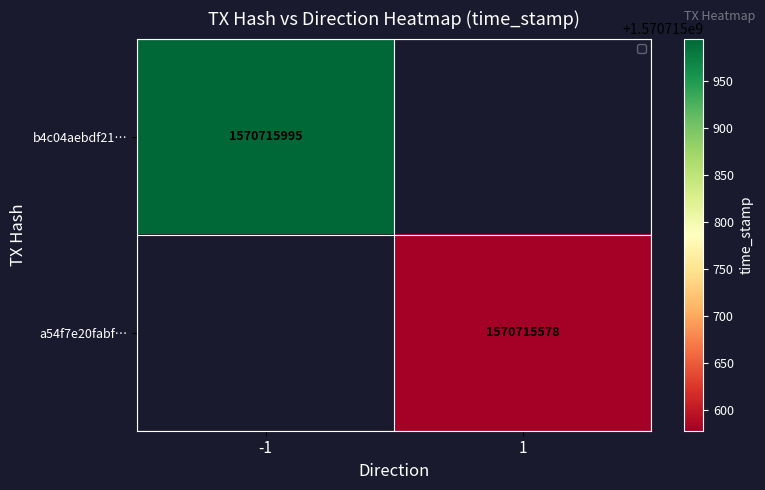

Between time_stamp and direction, which is larger?

time_stamp